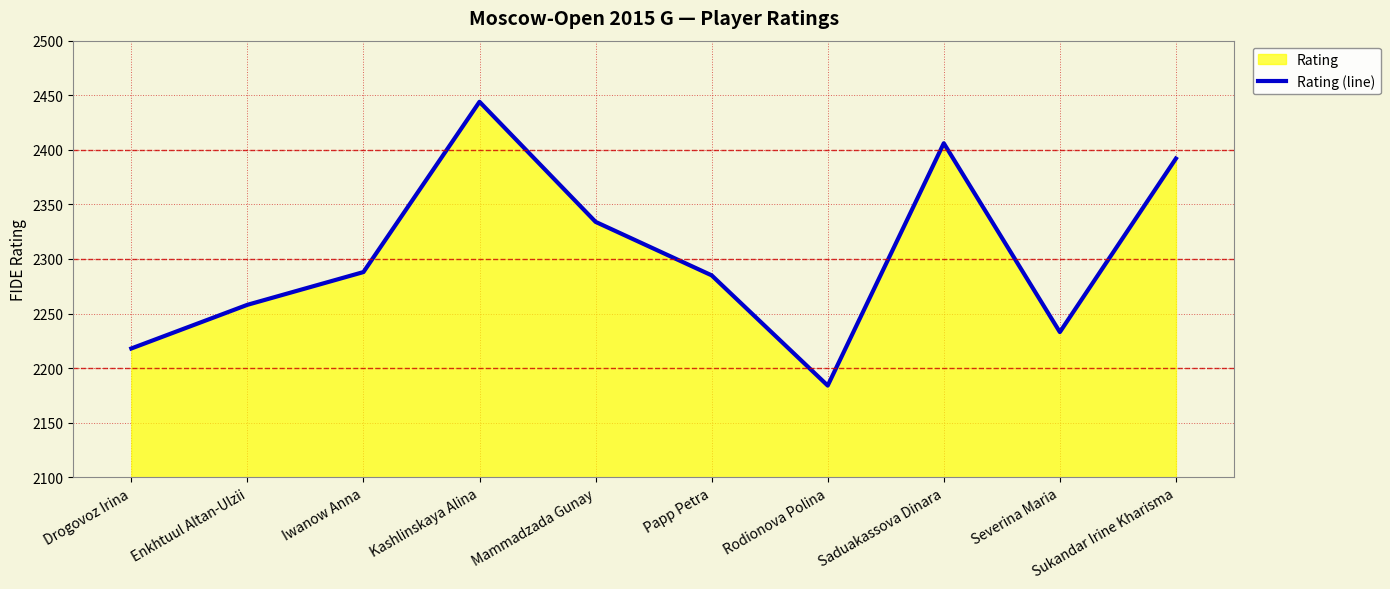

Where is the first local minimum?

Rodionova Polina